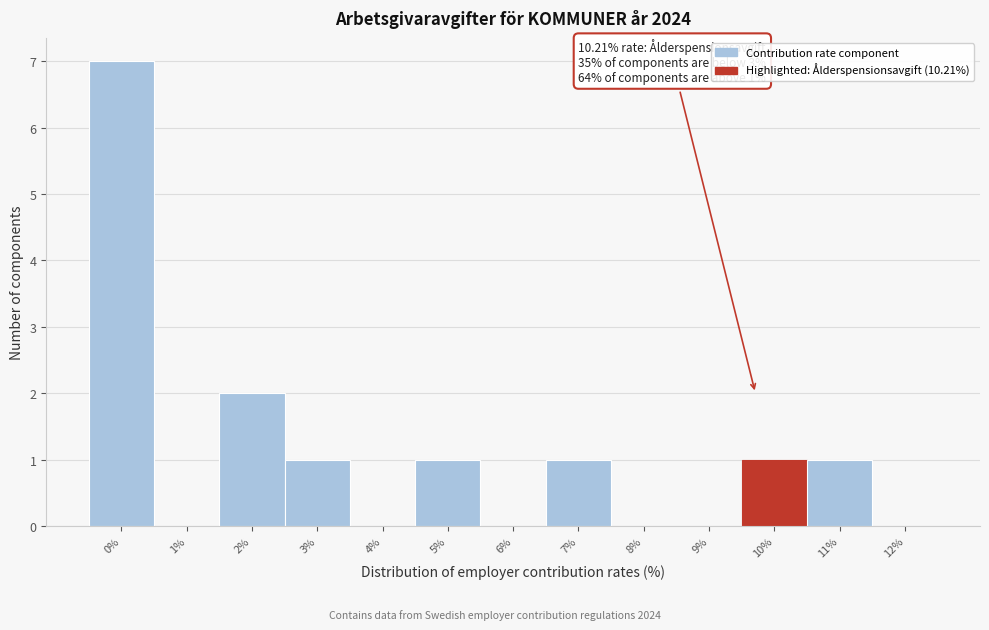

Reading left to right, what are all the values shown in this chart?

0%=7	1%=0	2%=2	3%=1	4%=0	5%=1	6%=0	7%=1	8%=0	9%=0	10%=1	11%=1	12%=0